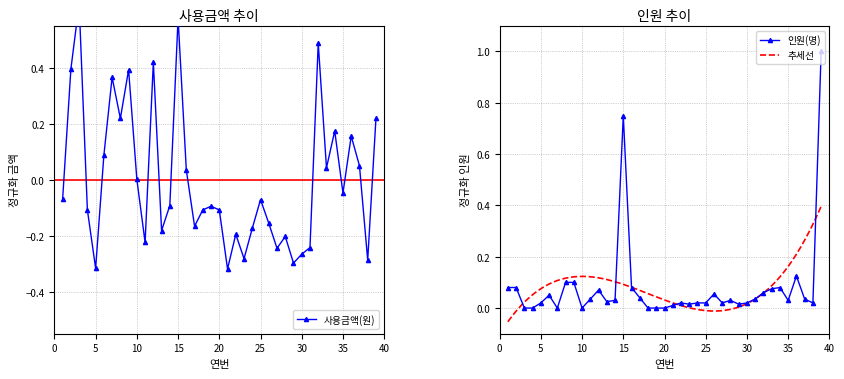

Which series has the widest spread of values?

인원(명)